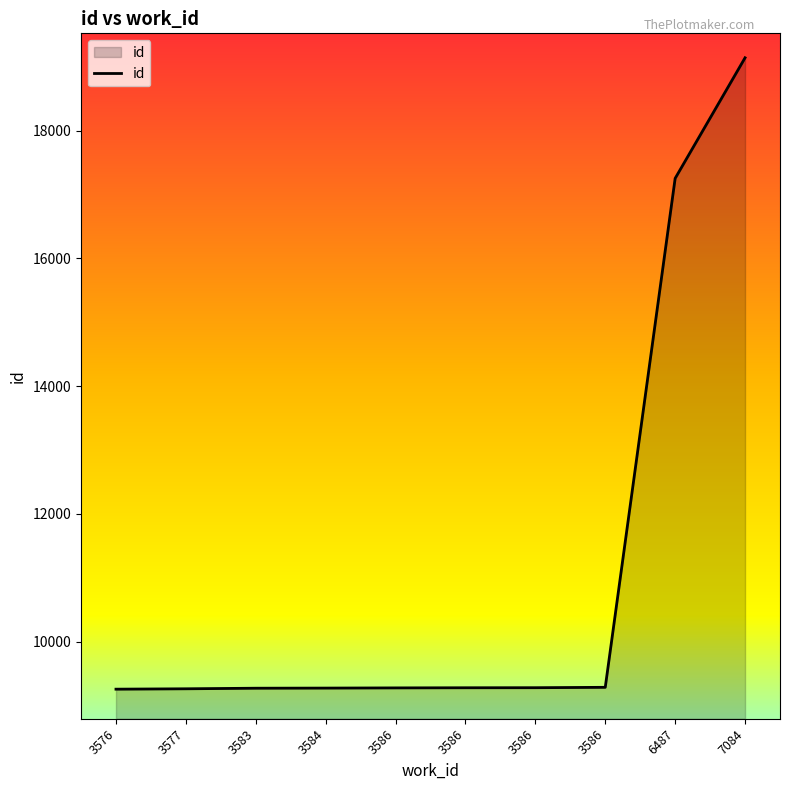

Is this an area chart (filled region under the line)?

Yes